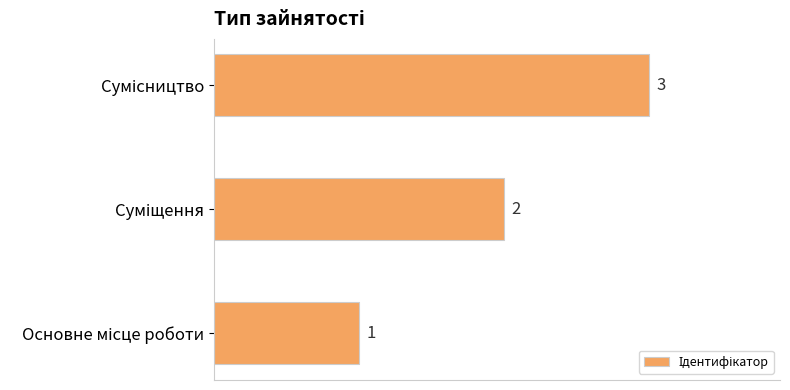

What is the sum of all values?

6